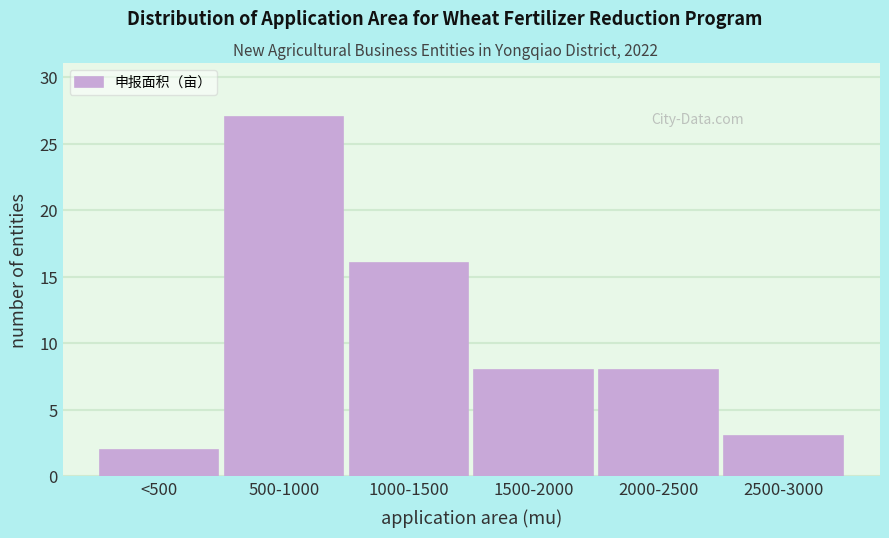

Reading left to right, what are all the values shown in this chart?

2	27	16	8	8	3